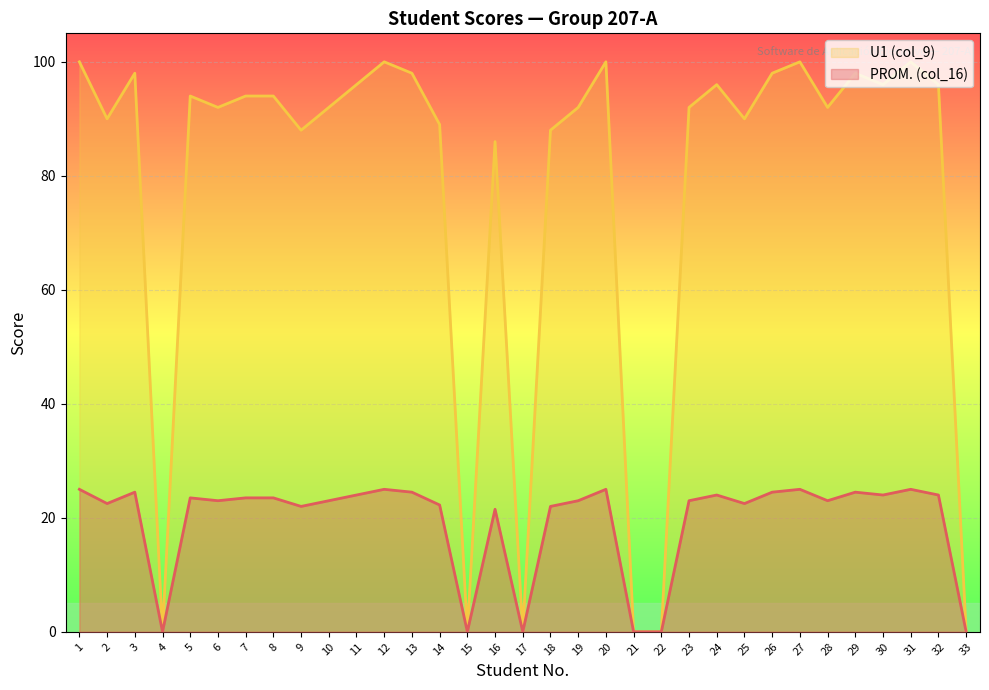

What are all the series names shown in the legend?

U1 (col_9), PROM. (col_16)